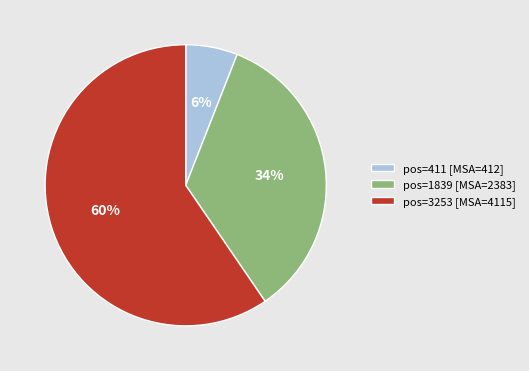

Rank the categories by value from highest to lowest.

pos=3253 [MSA=4115], pos=1839 [MSA=2383], pos=411 [MSA=412]